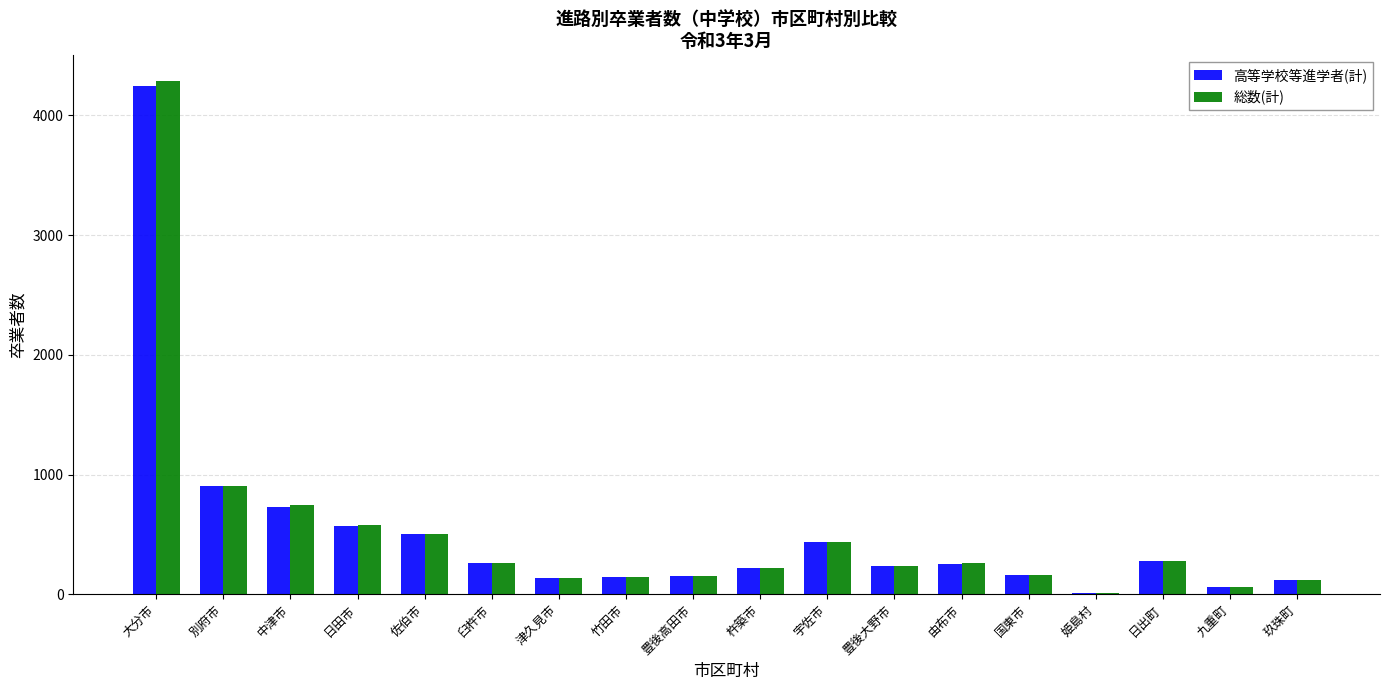

Where is 総数(計) nearest to the value 2150?

別府市